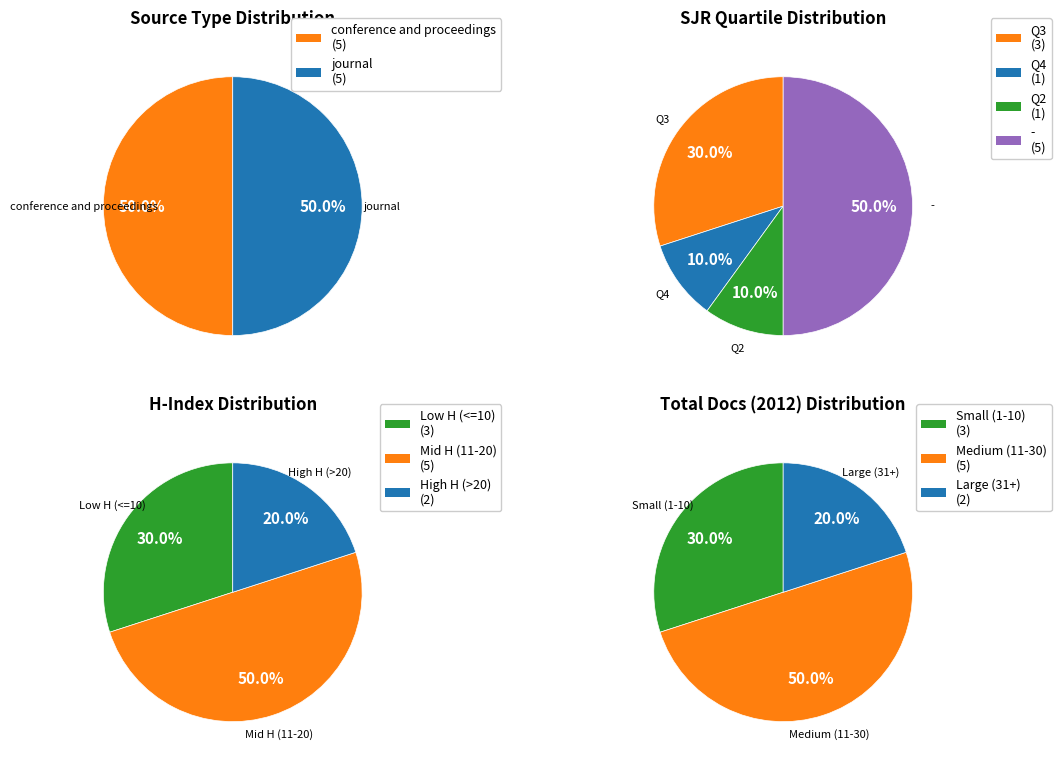

True or false: 0 accounts for 99% of the total.

False